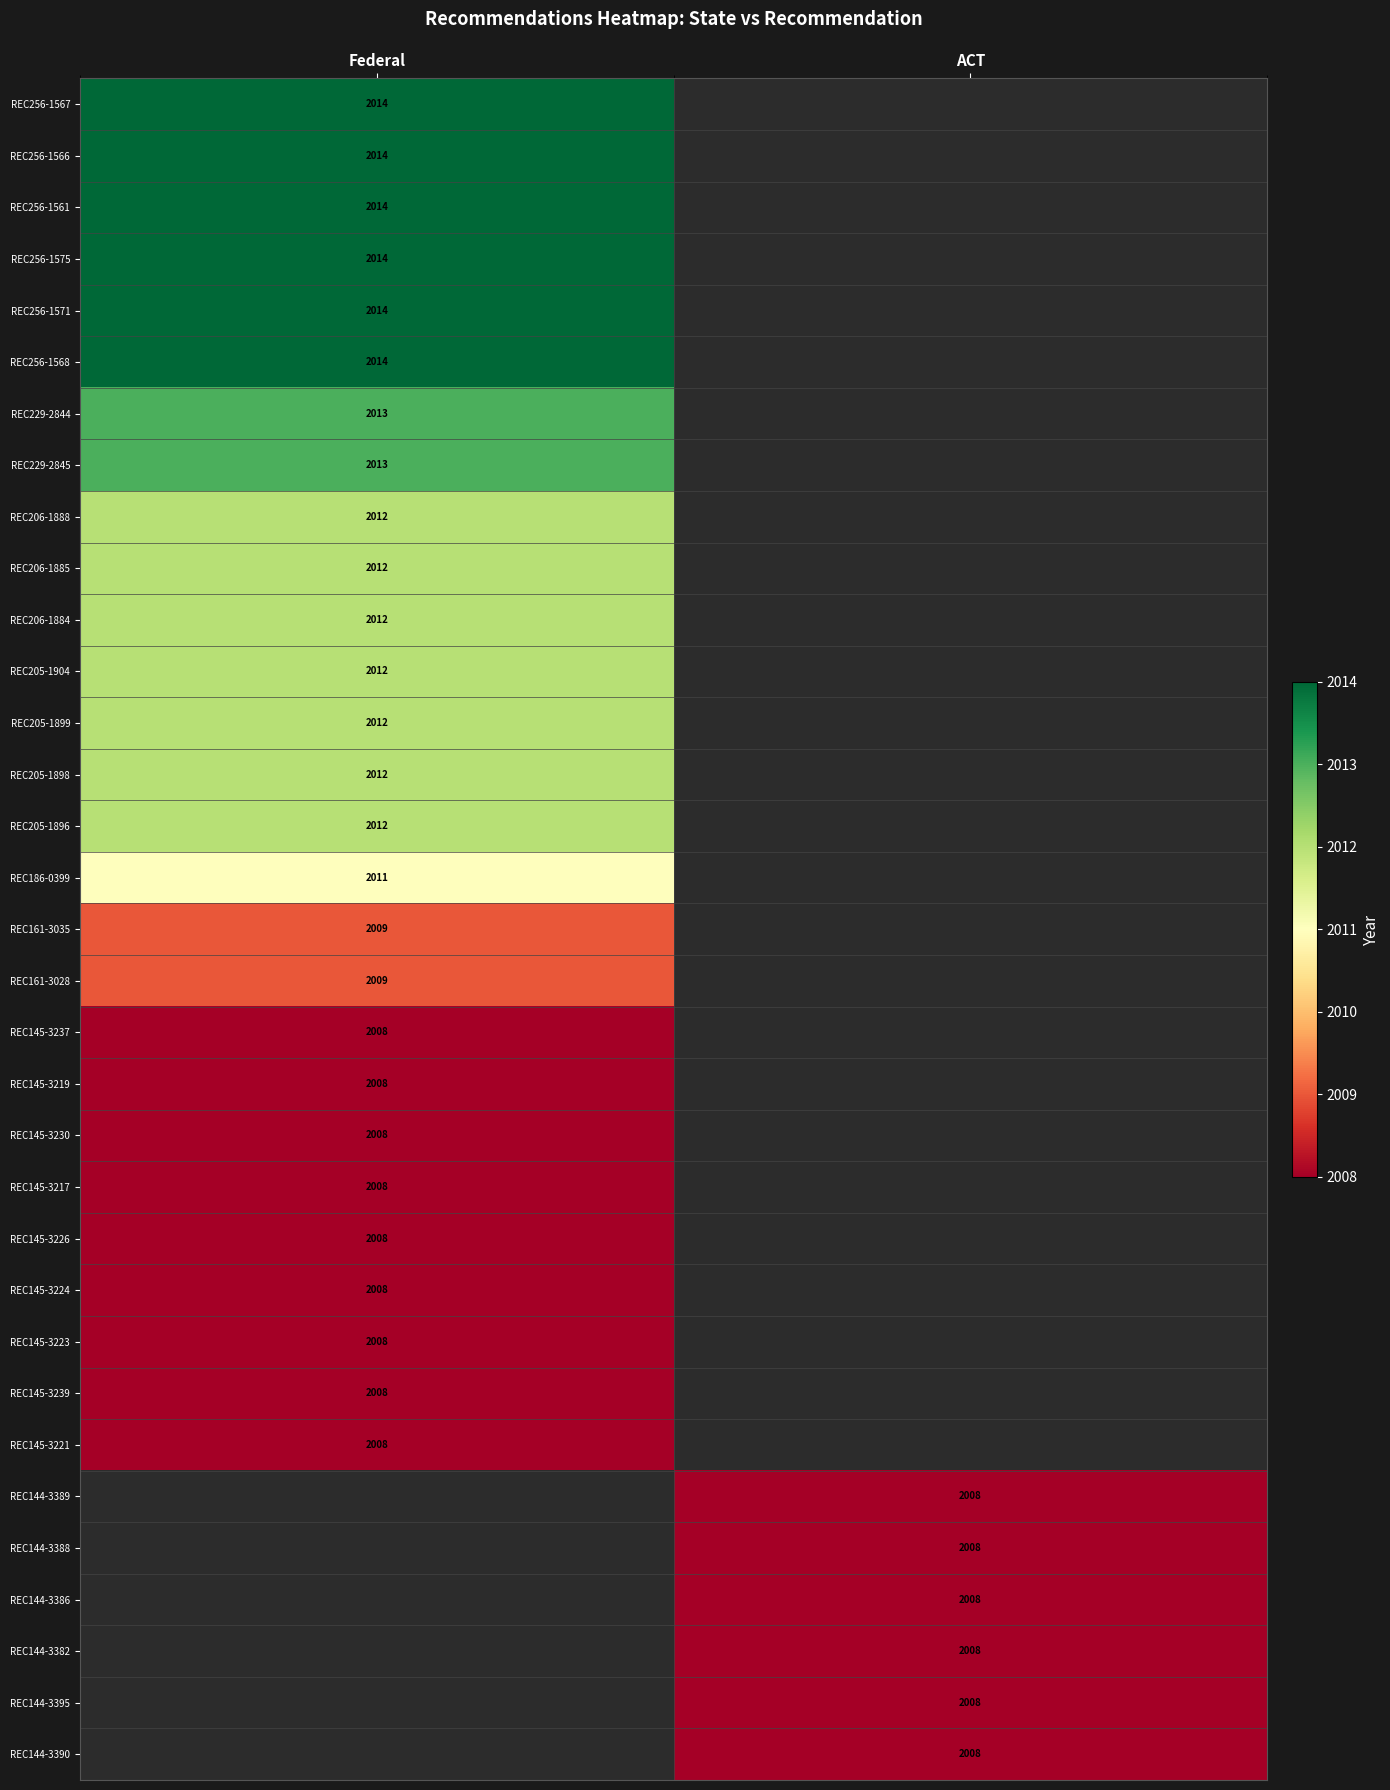

How many categories are shown in the chart?

2